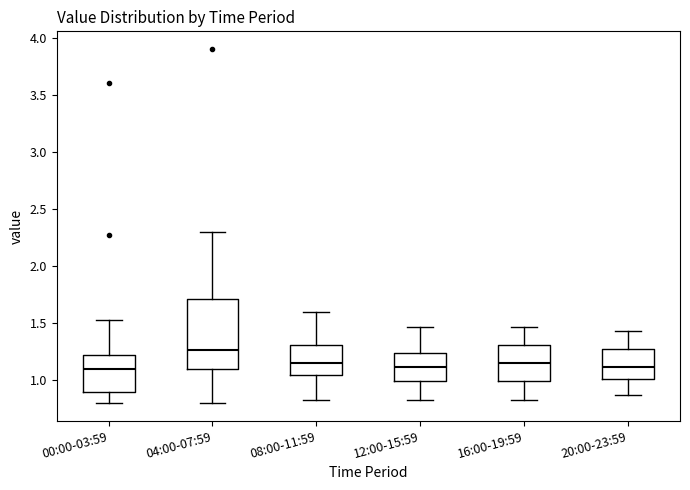

Where does the lower whisker of the box for 04:00-07:59 end on the y-axis? The values are not printed on the chart, so give them approximately, as read against the axis.

0.80